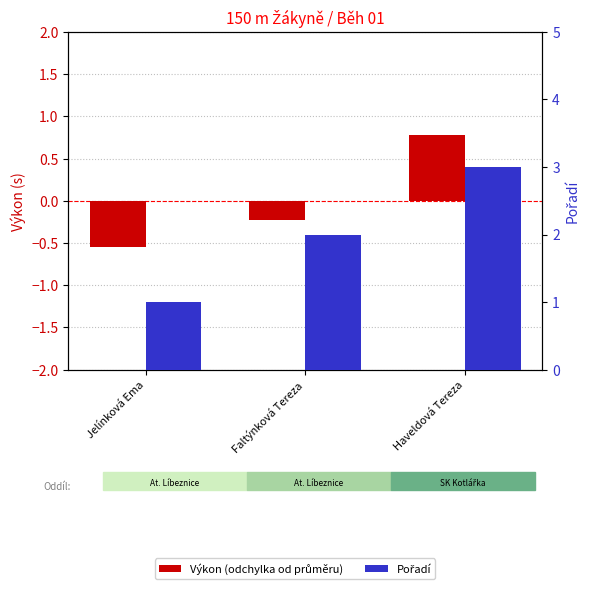

How many Výkon (odchylka od průměru) values are between 0 and 1?

1